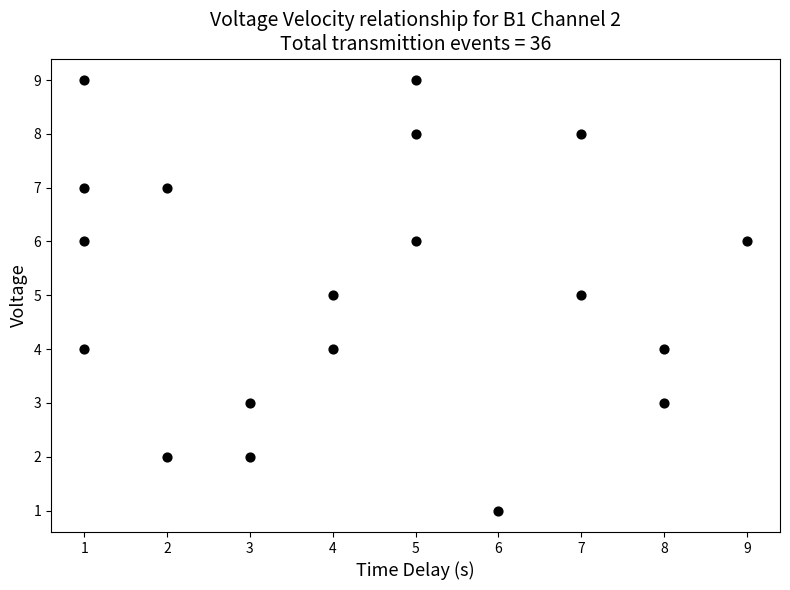

What is the range of X values (max minus min)?

8